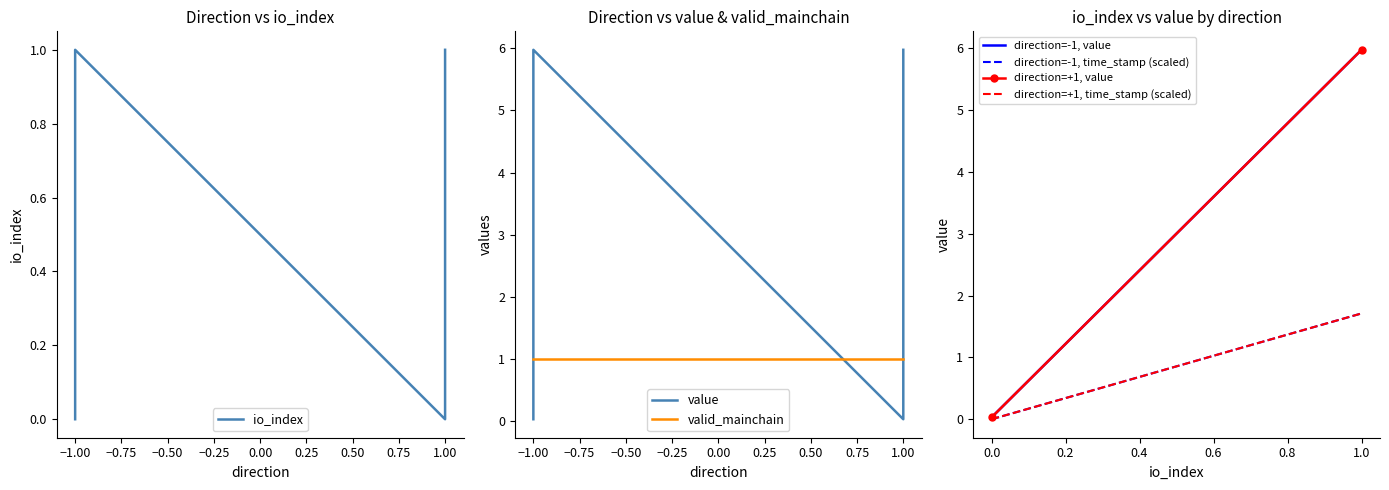

Reading right to left, what are all the values shown in this chart?

io_index: 1=1.0	1=0.0	-1=1.0	-1=0.0
value: 1=6.0	1=0.0	-1=6.0	-1=0.0